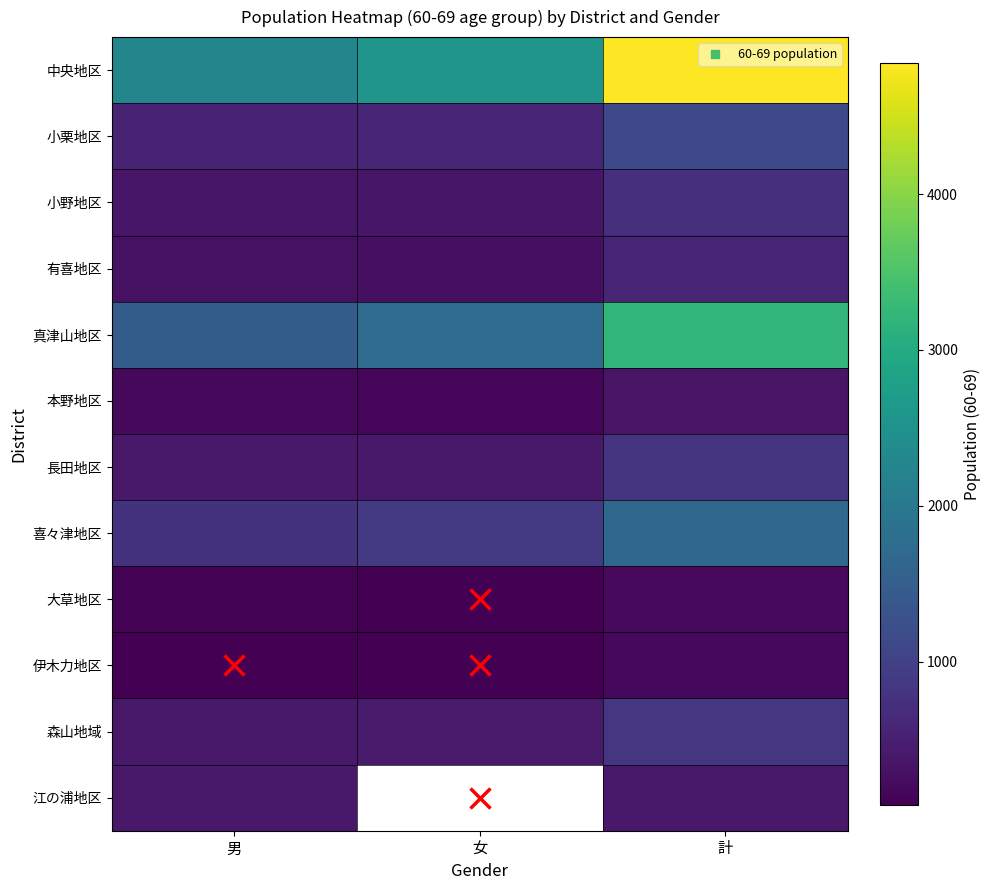

What is the highest value of the 中央地区 series?

4839.0